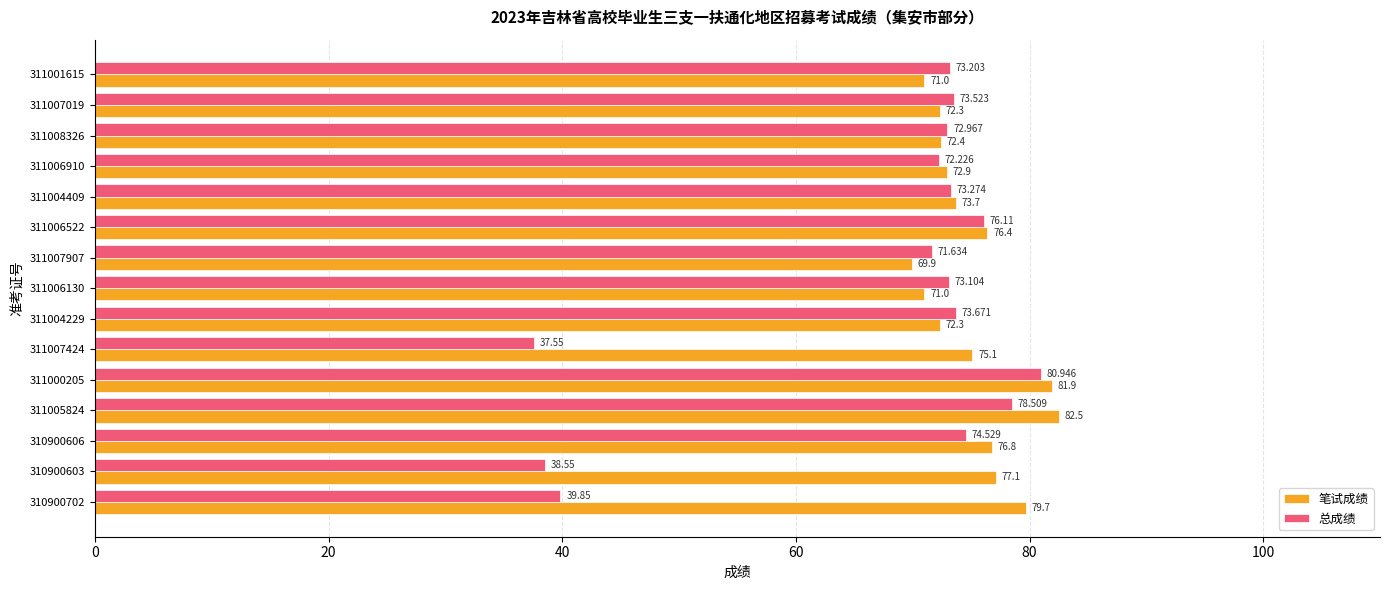

List the series in order of their peak value, highest first.

笔试成绩, 总成绩